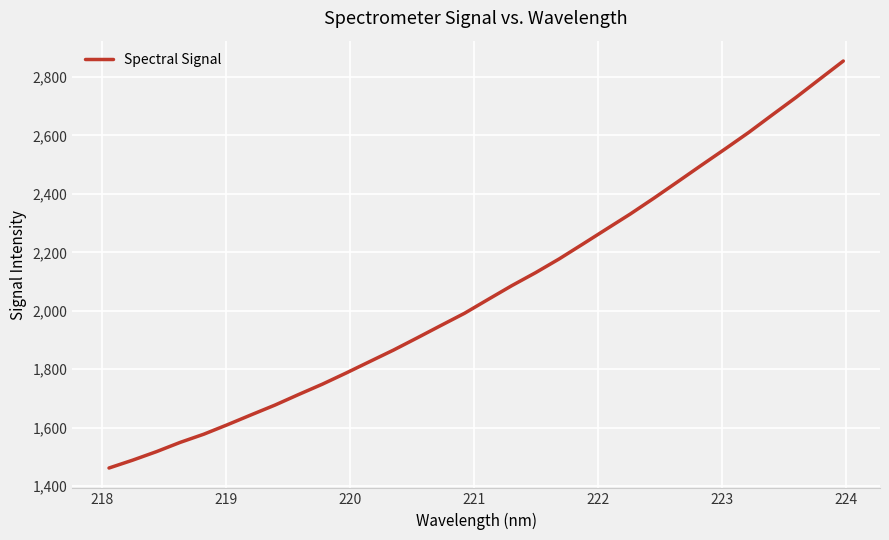

What is the difference between the maximum and minimum values?

1393.0